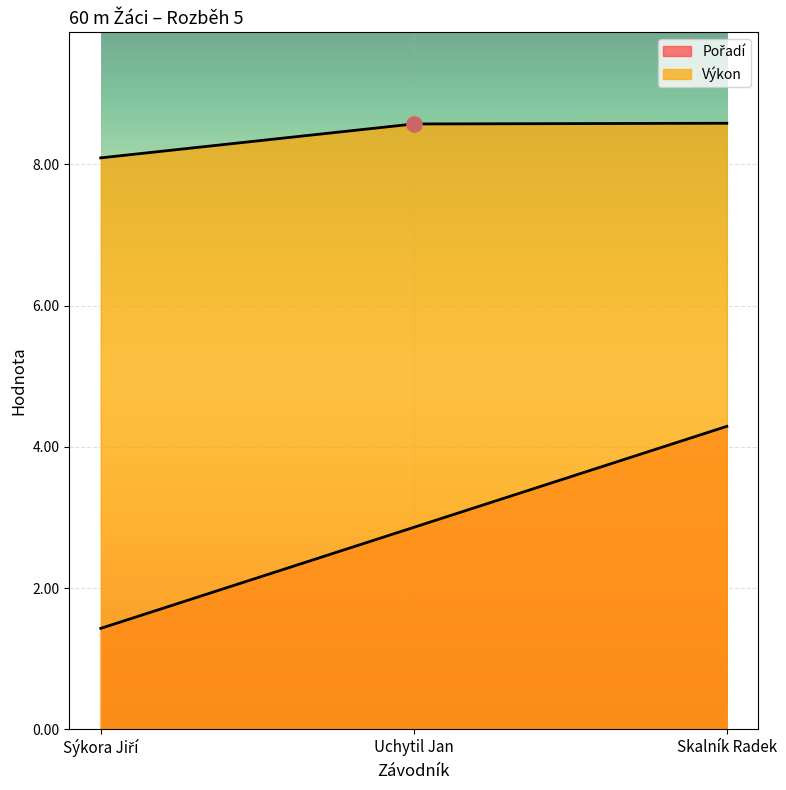

Which series has the largest Y range (max minus min)?

Pořadí